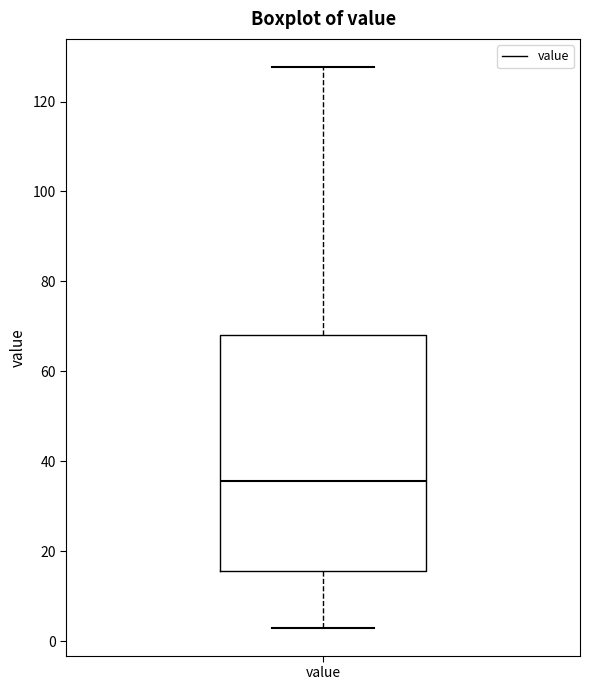

Transcribe this box plot: give where the median line is, the range the box spans, and where the two whiskers end, as read against the y-axis. The values are not printed on the chart, so give them approximately, as read against the axis.

median 36, box 16 to 68, whiskers 4 to 128